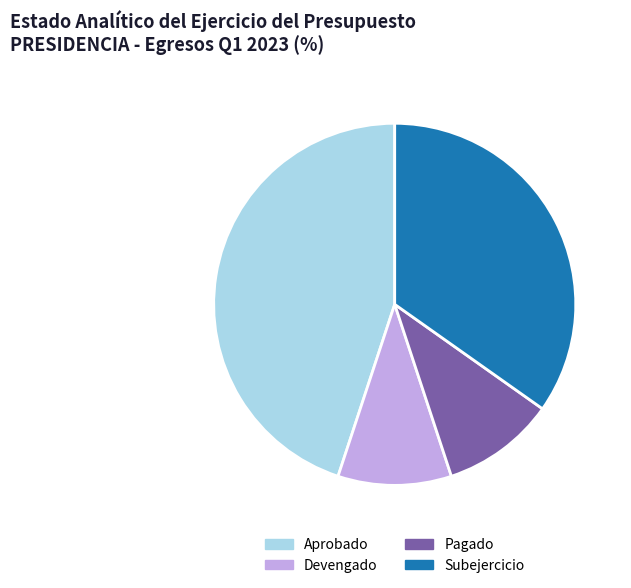

What is the largest slice in the pie chart?

Aprobado